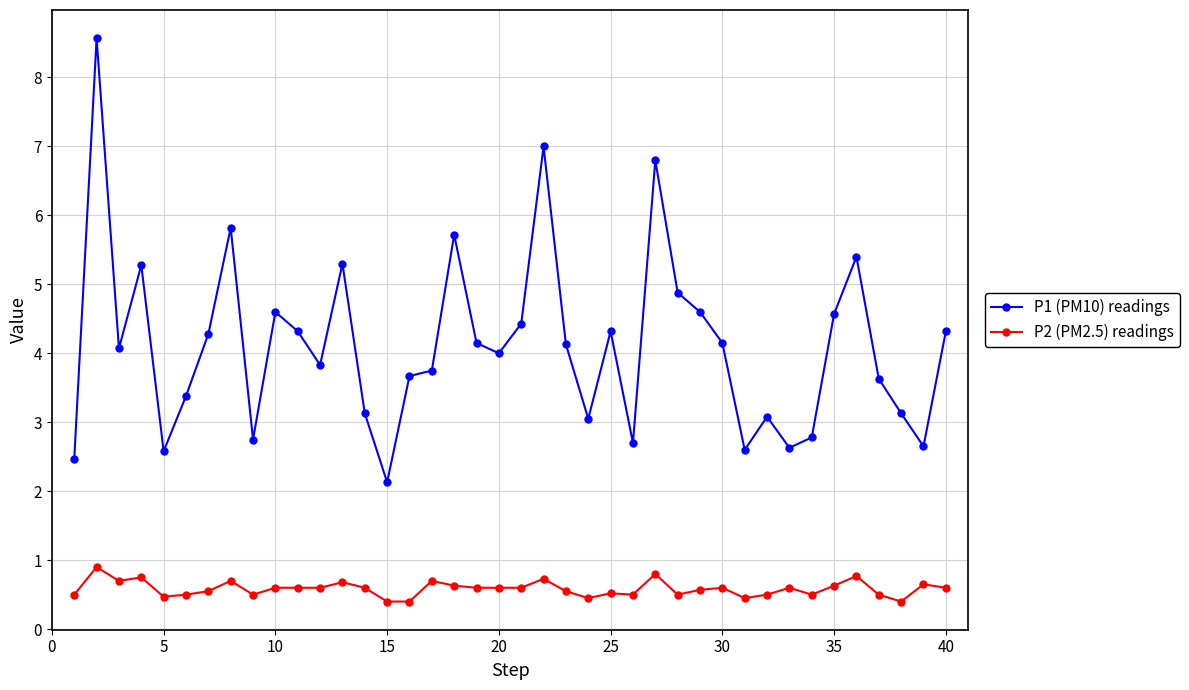

What are all the series names shown in the legend?

P1 (PM10) readings, P2 (PM2.5) readings